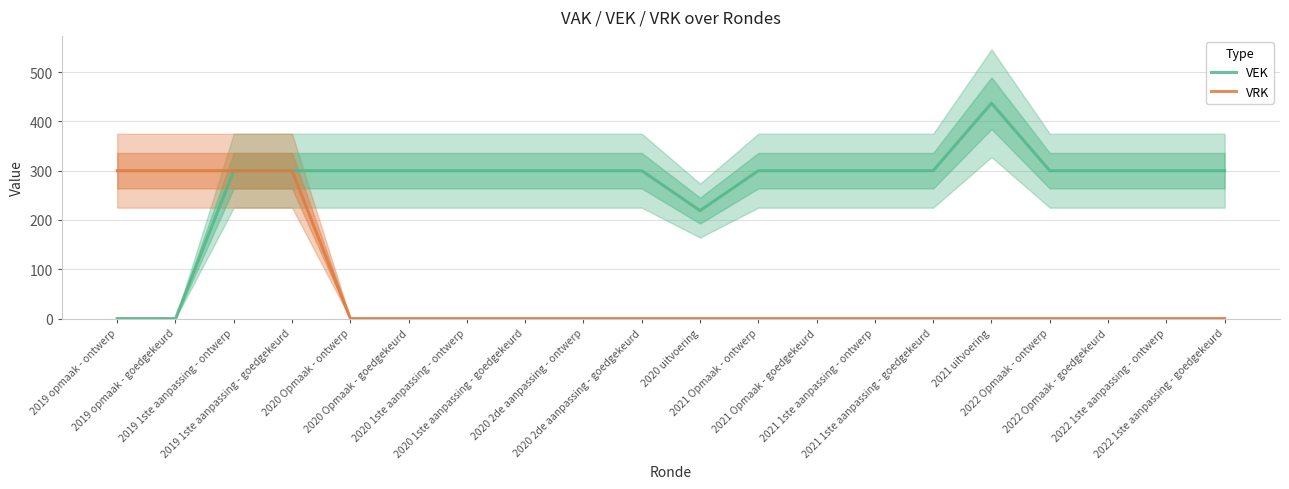

How many data points in VEK are less than 300?

3